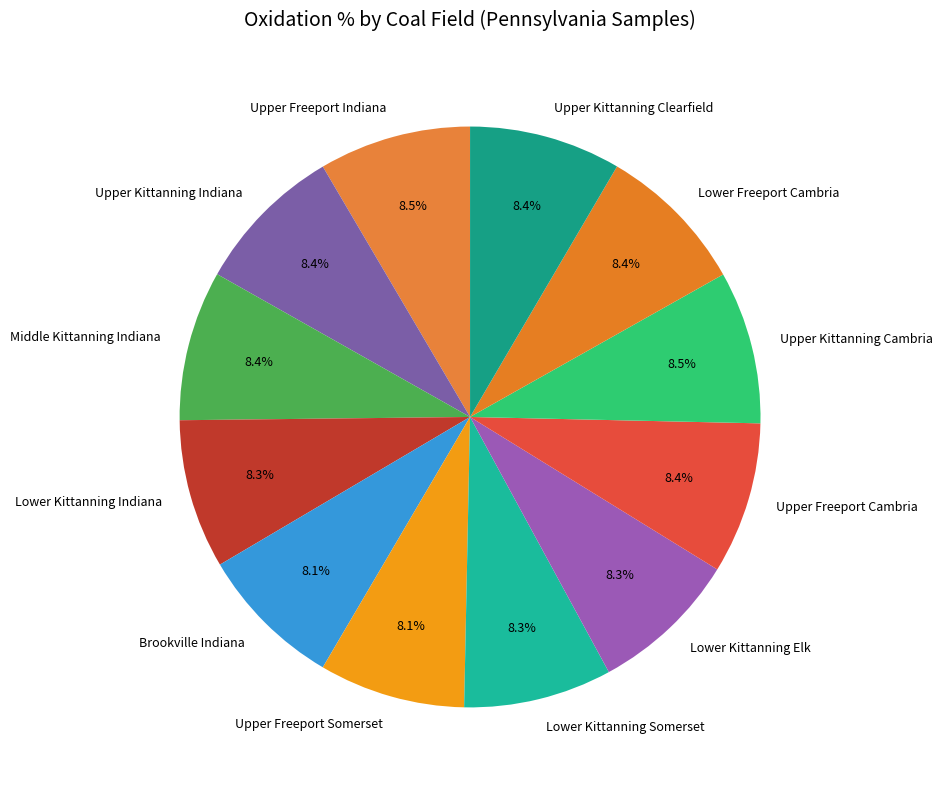

Combined, what portion of the pie is Upper Freeport Indiana and Lower Kittanning Indiana?

16.8%